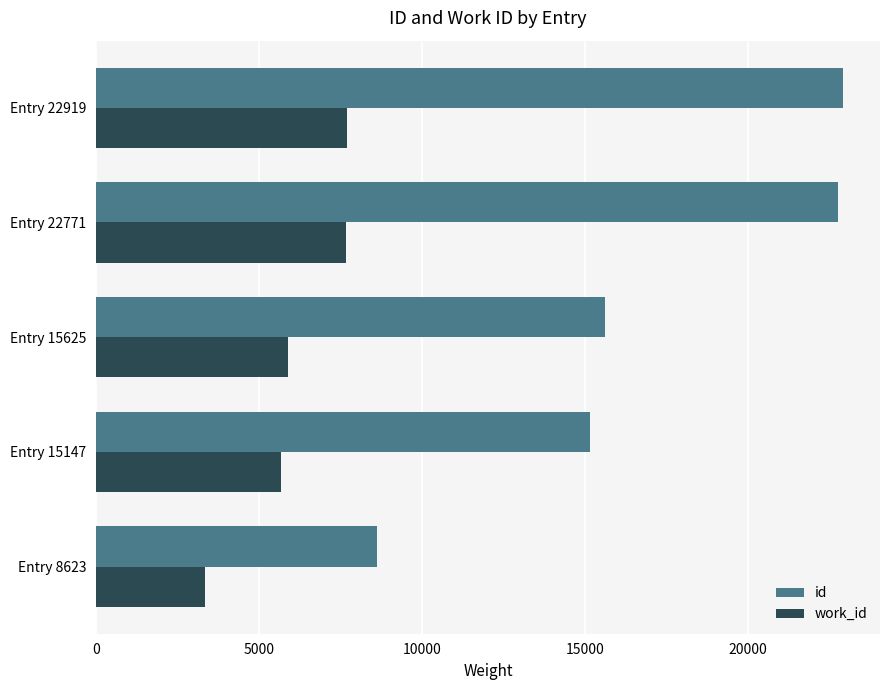

True or false: work_id has a value of 2046 at Entry 8623.

False